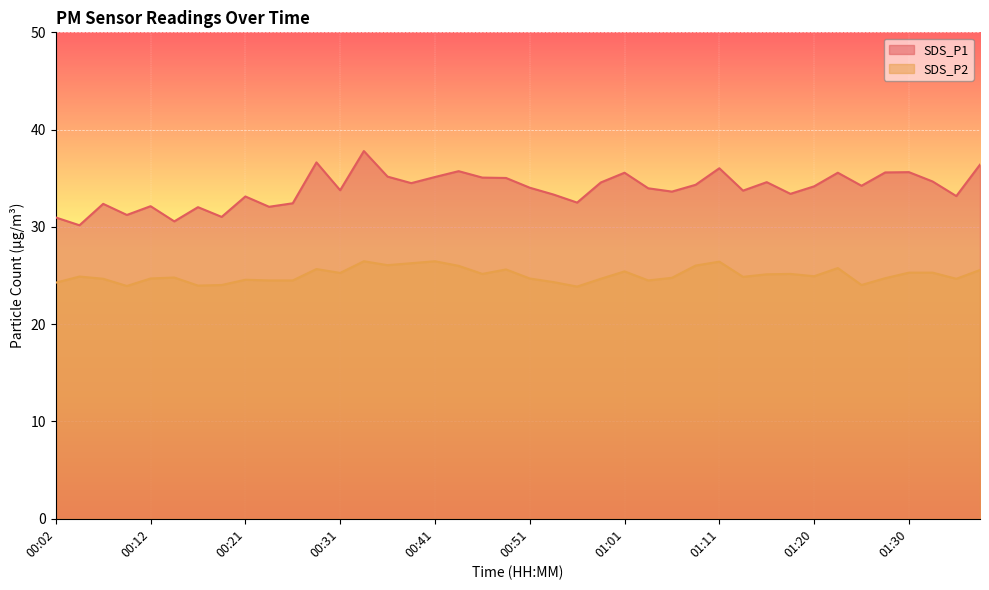

What is the sum of all SDS_P2 values?

1002.1